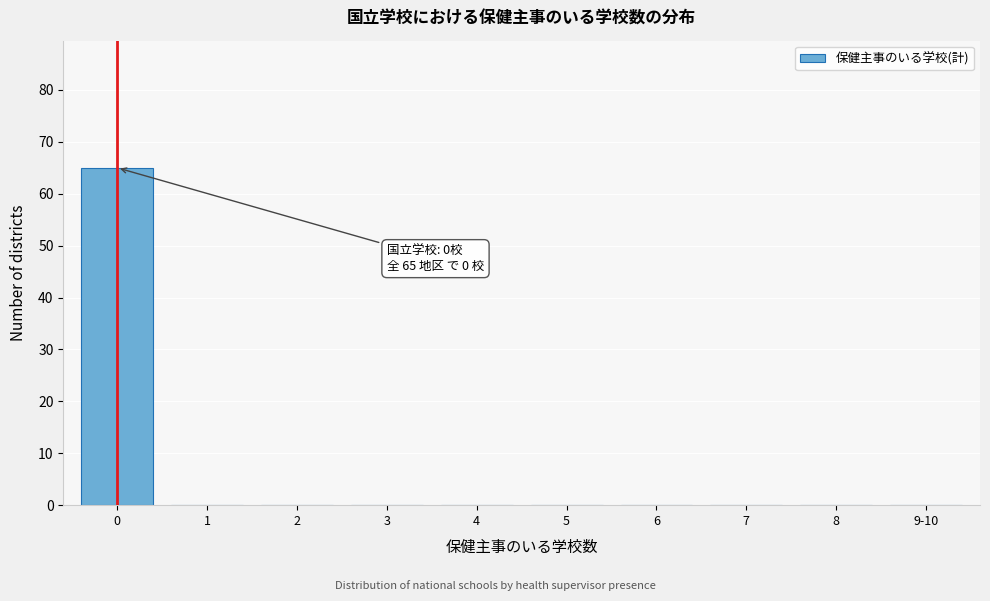

Reading right to left, list all the values displayed in this chart.

9-10=0	8=0	7=0	6=0	5=0	4=0	3=0	2=0	1=0	0=65